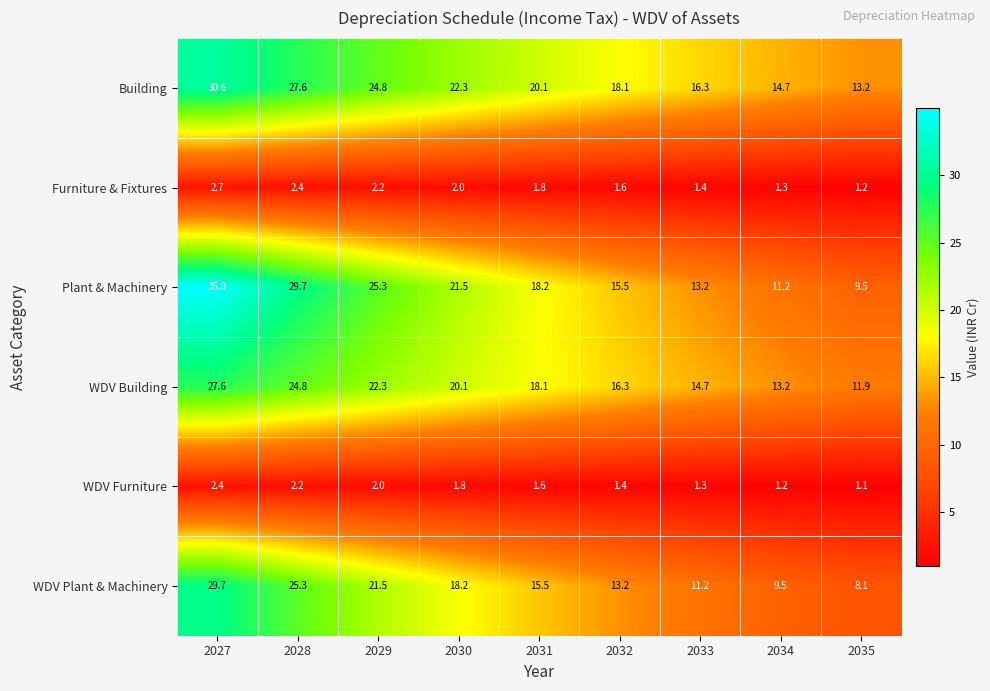

Which series has the widest spread of values?

Plant & Machinery